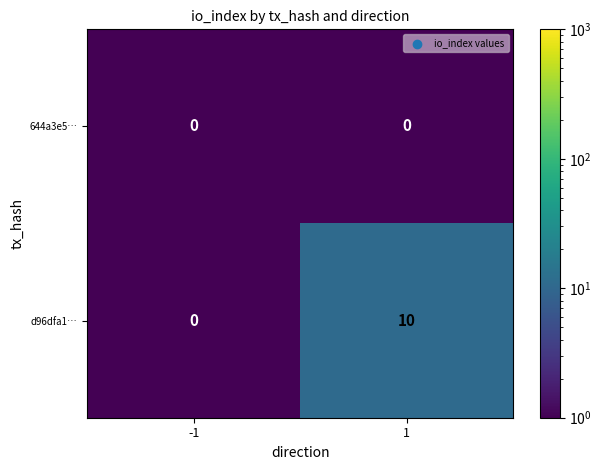

What is the spread (max minus min) of values at 1?

10